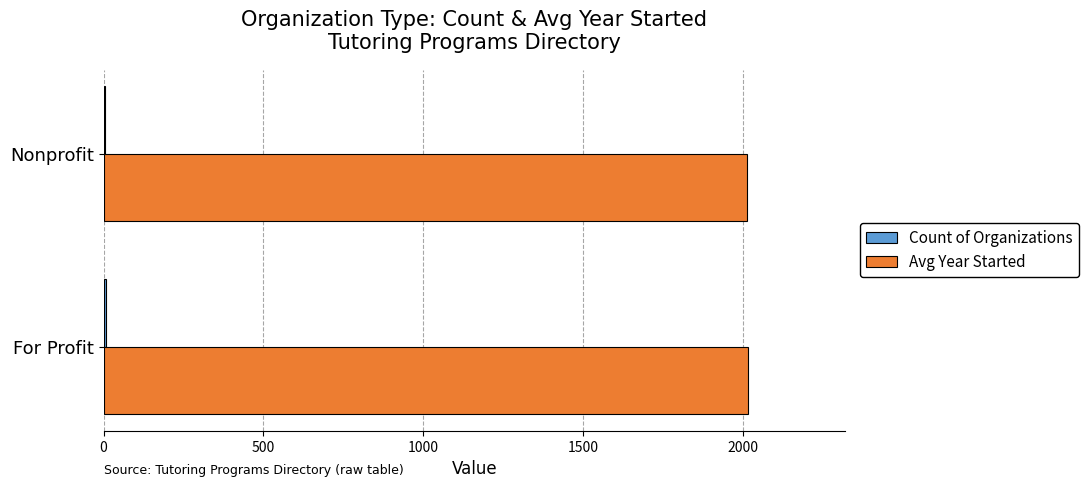

Is it true that Avg Year Started equals 2018.2 at For Profit?

True